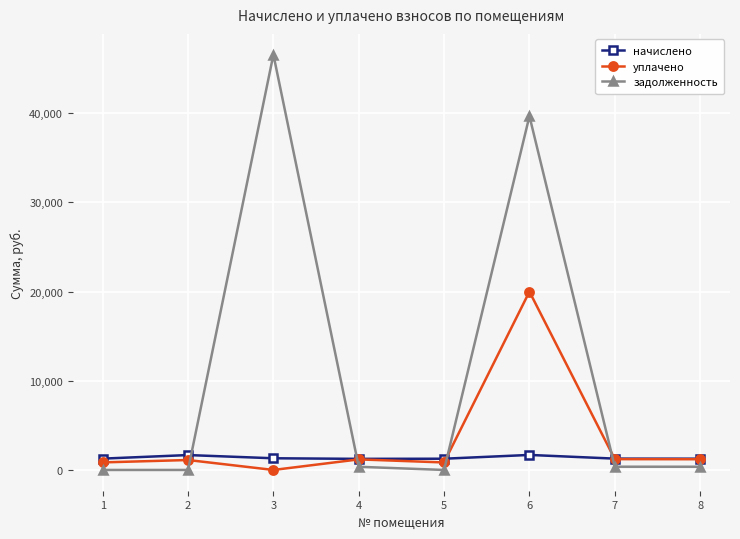

The value of задолженность at 4 is 355.6. True or false?

True